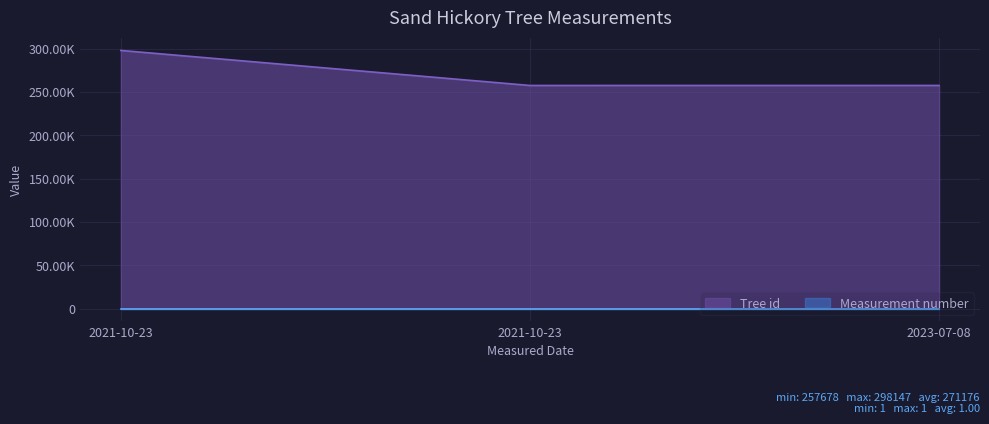

What is the sum of all values?

813530